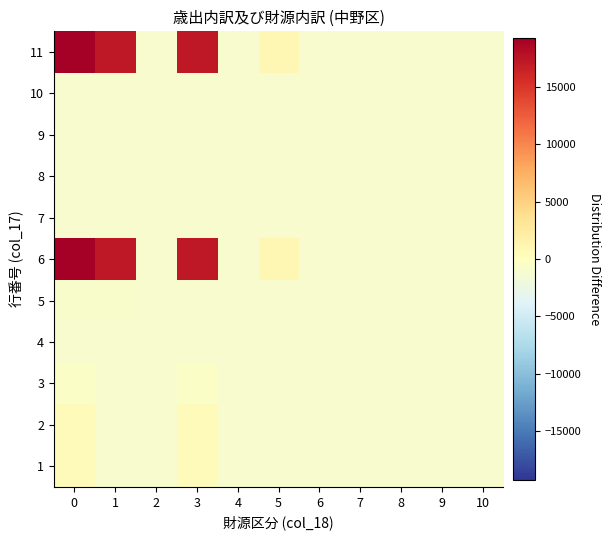

Rank the series at 6 from lowest to highest value.

1, 2, 3, 4, 5, 6, 7, 8, 9, 10, 11